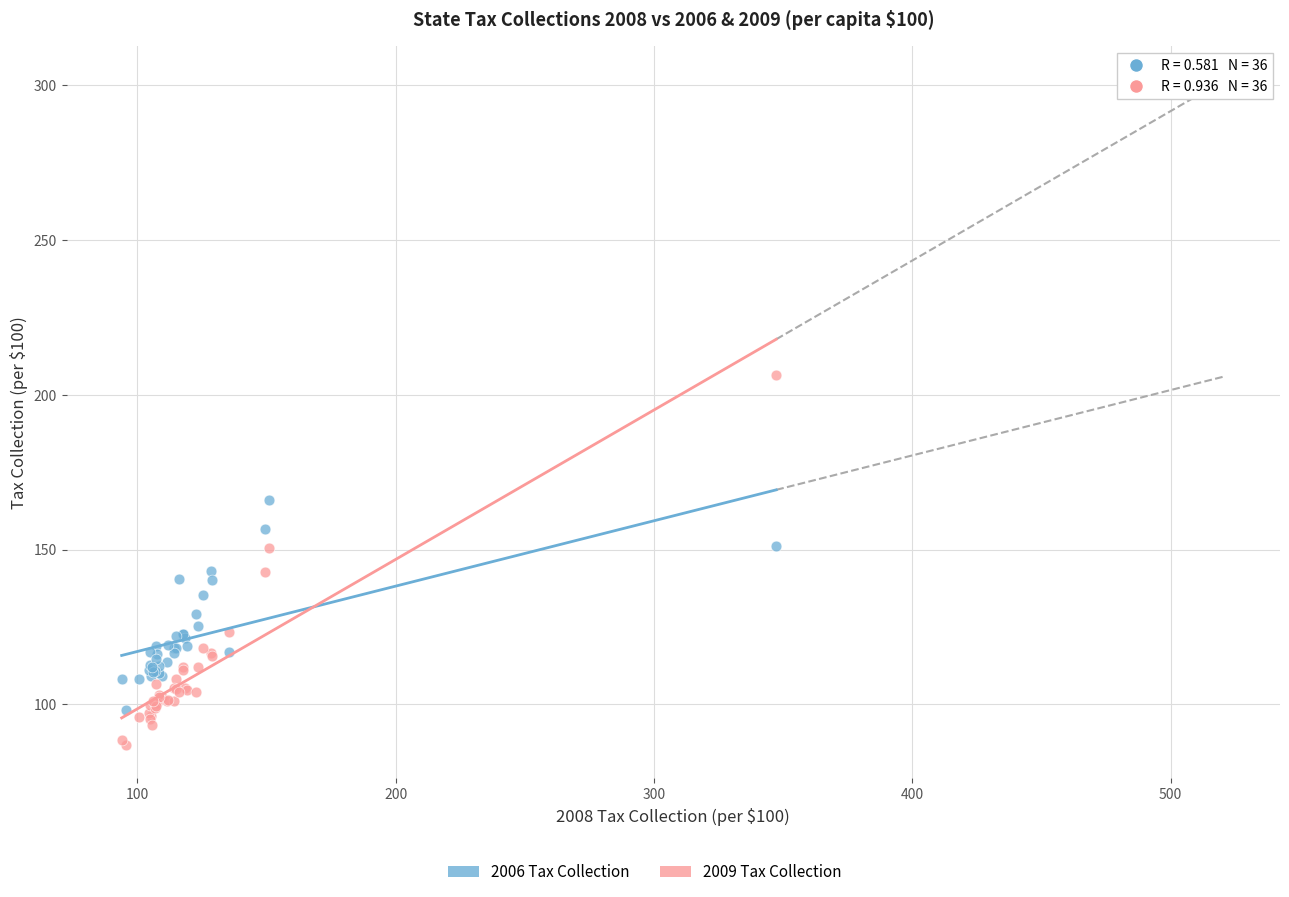

Which series reaches the maximum Y coordinate?

2009 Tax Collection